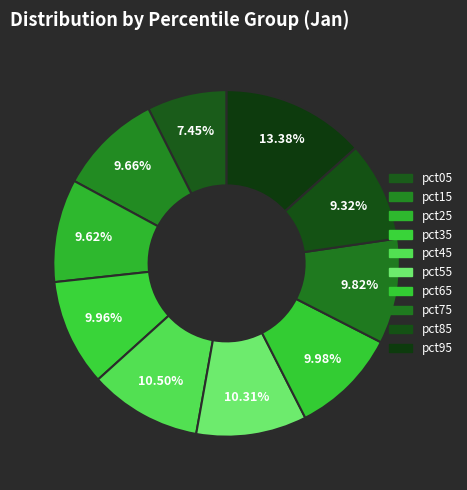

True or false: pct45 accounts for 1% of the total.

False